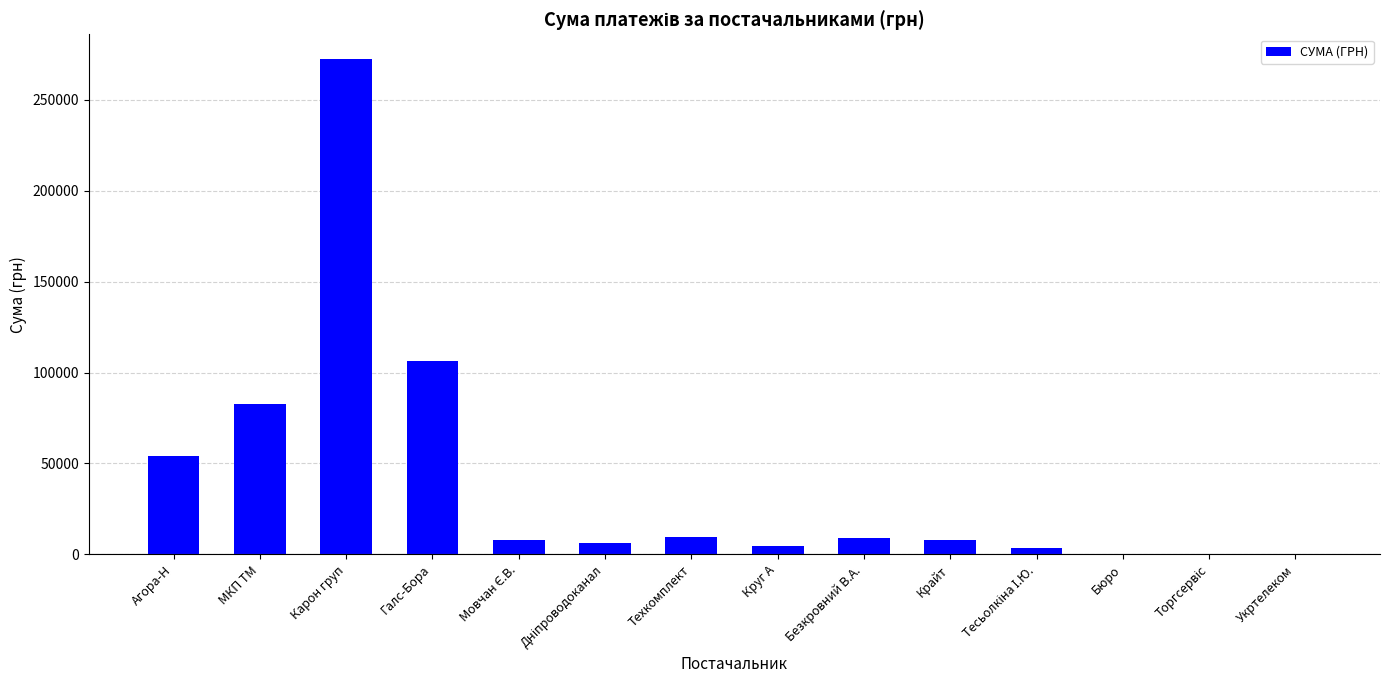

What is the sum of all values?

564444.3